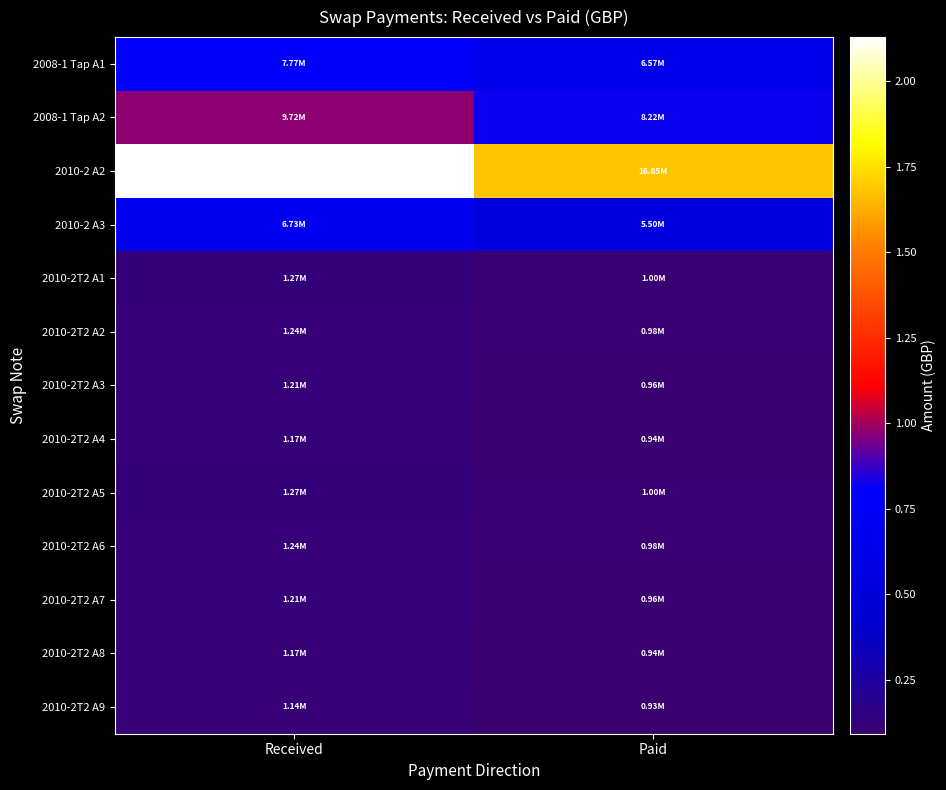

Reading right to left, extract all data points from this chart.

2008-1 Tap A1: Paid=6573289.6	Received=7772128.0
2008-1 Tap A2: Paid=8216611.9	Received=9715160.0
2010-2 A2: Paid=16851601.6	Received=21282397.5
2010-2 A3: Paid=5501375.5	Received=6726163.9
2010-2T2 A1: Paid=1003279.2	Received=1269671.2
2010-2T2 A2: Paid=983723.5	Received=1238074.0
2010-2T2 A3: Paid=964167.9	Received=1206476.7
2010-2T2 A4: Paid=944612.2	Received=1174879.5
2010-2T2 A5: Paid=1003279.2	Received=1269671.2
2010-2T2 A6: Paid=983723.5	Received=1238074.0
2010-2T2 A7: Paid=964167.9	Received=1206476.7
2010-2T2 A8: Paid=944612.2	Received=1174879.5
2010-2T2 A9: Paid=925056.6	Received=1143282.3